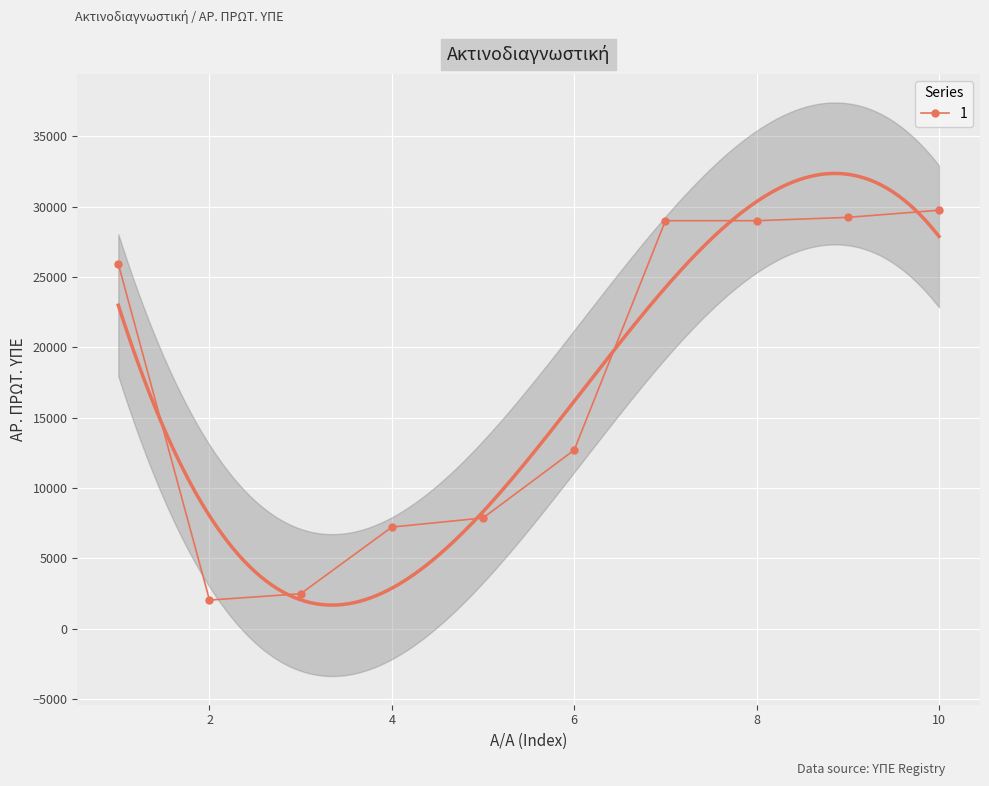

What is the maximum value for 1?

29756